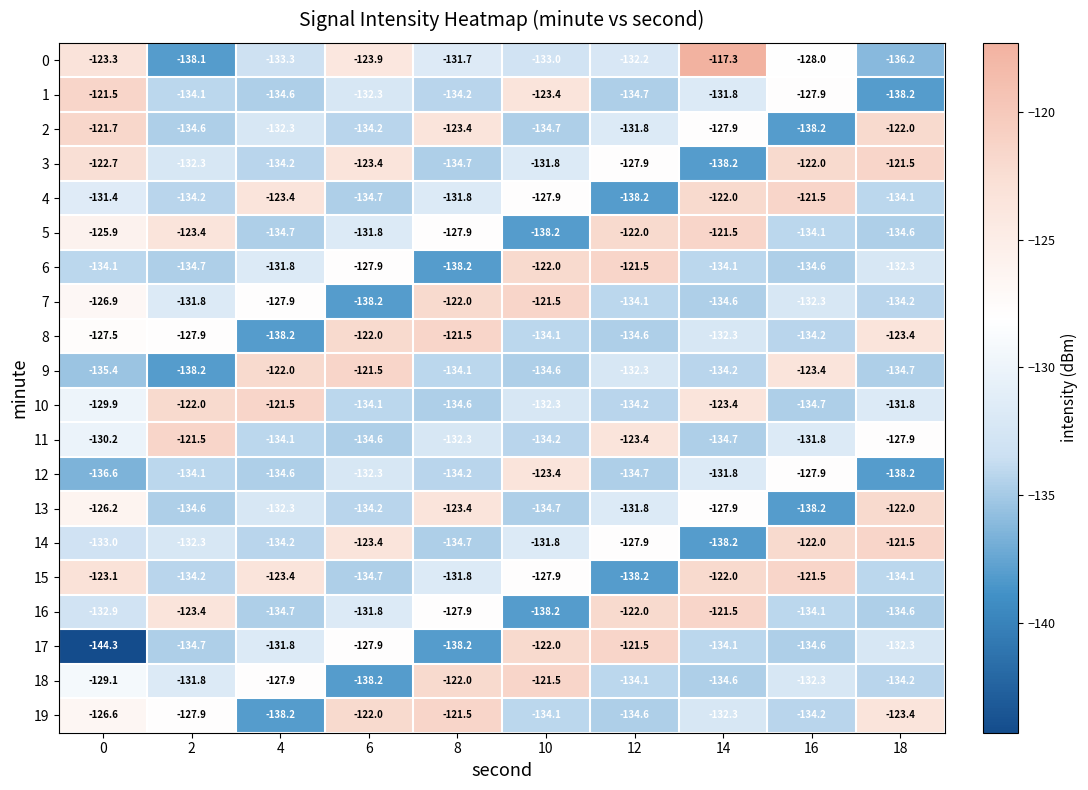

How many data points in 13 are above -131?

4